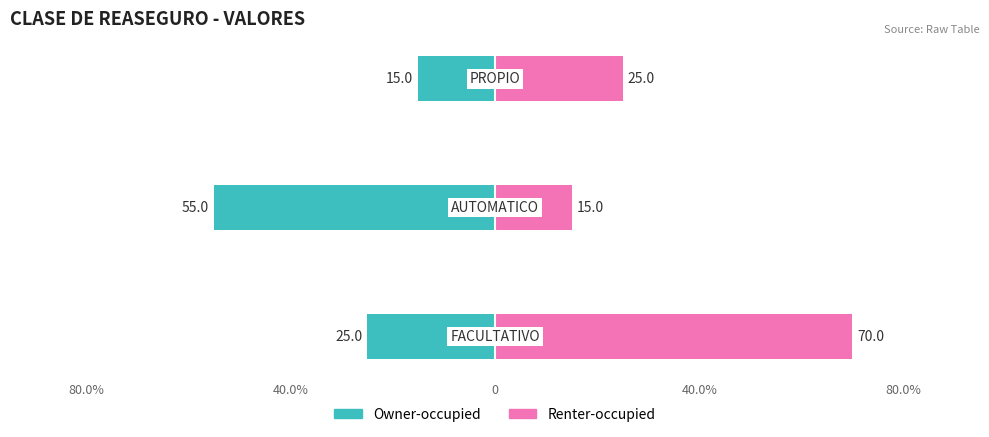

Count the number of categories in the chart.

3